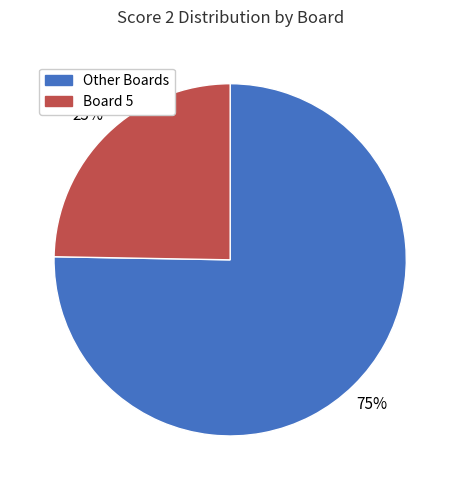

Does any single category account for the majority?

Yes